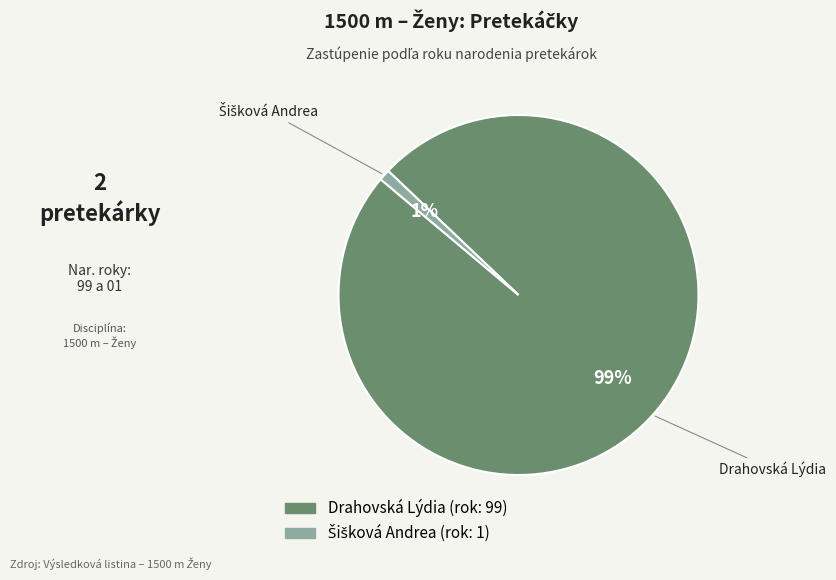

Which slice is the largest?

Drahovská Lýdia